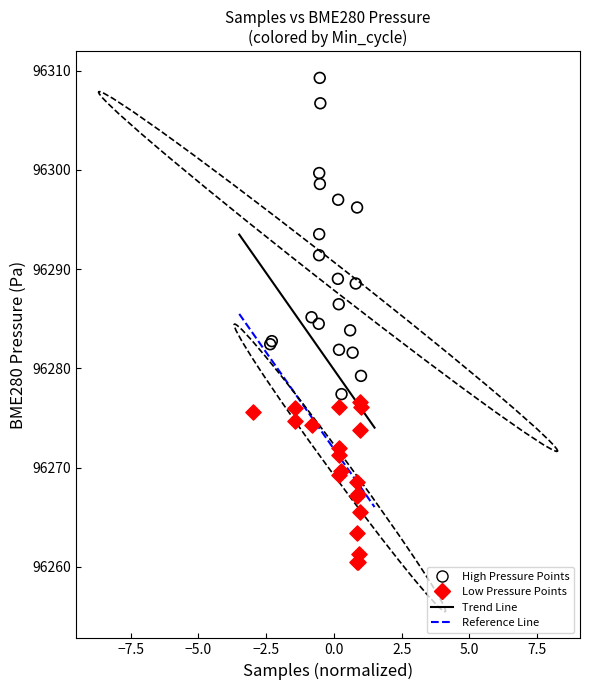

Which series contains the lowest Y value?

Low Pressure Points